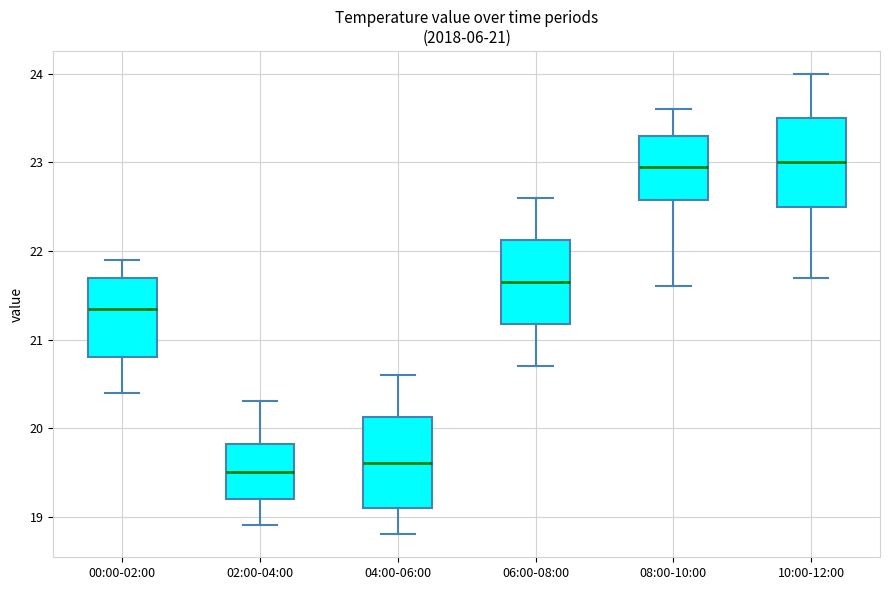

Which box has the lowest median line?

02:00-04:00